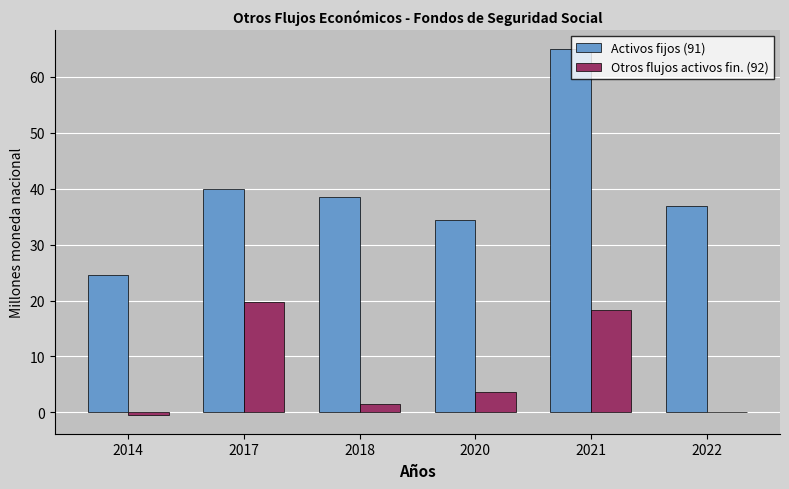

Is it true that Activos fijos (91) equals 34.5 at 2020?

True